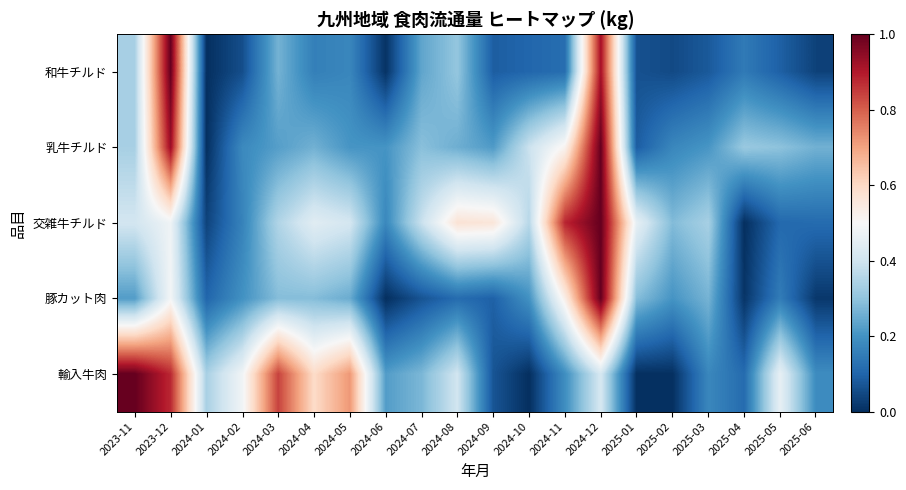

What is the spread (max minus min) of values at 2023-12?

0.5